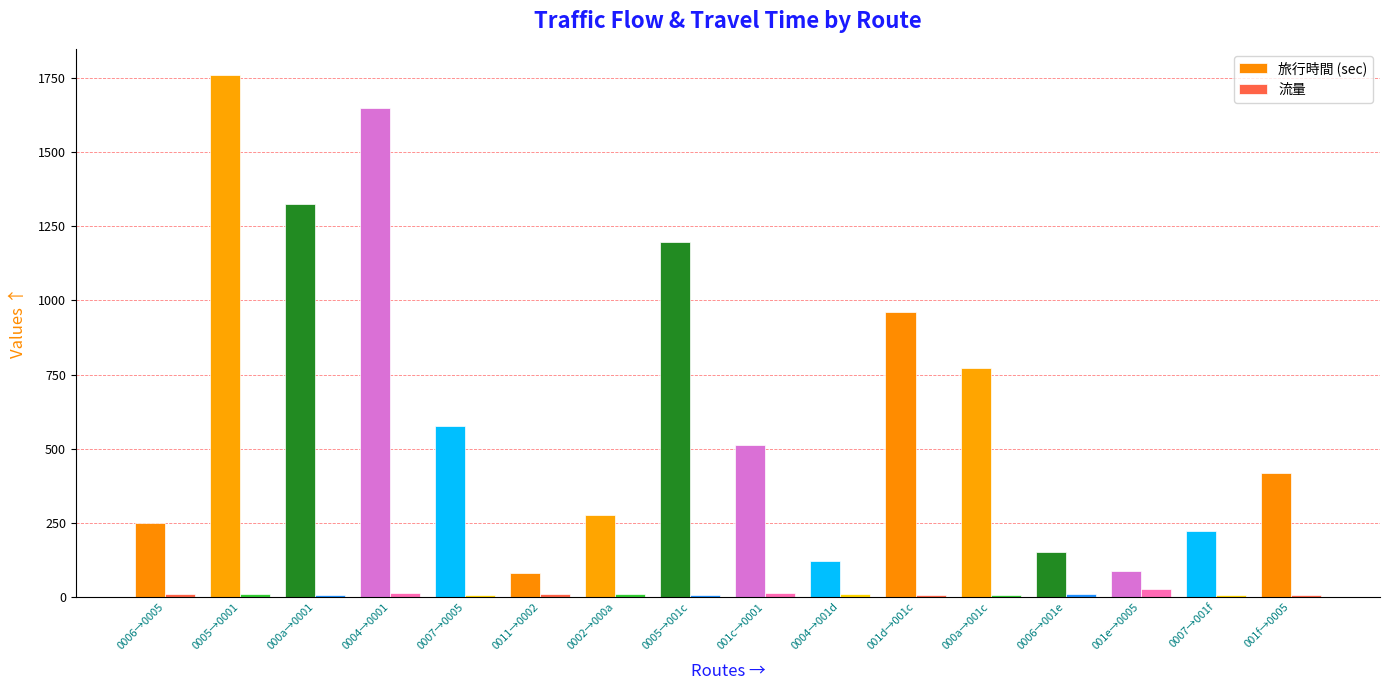

What is the sum of all 旅行時間 (sec) values?

10362